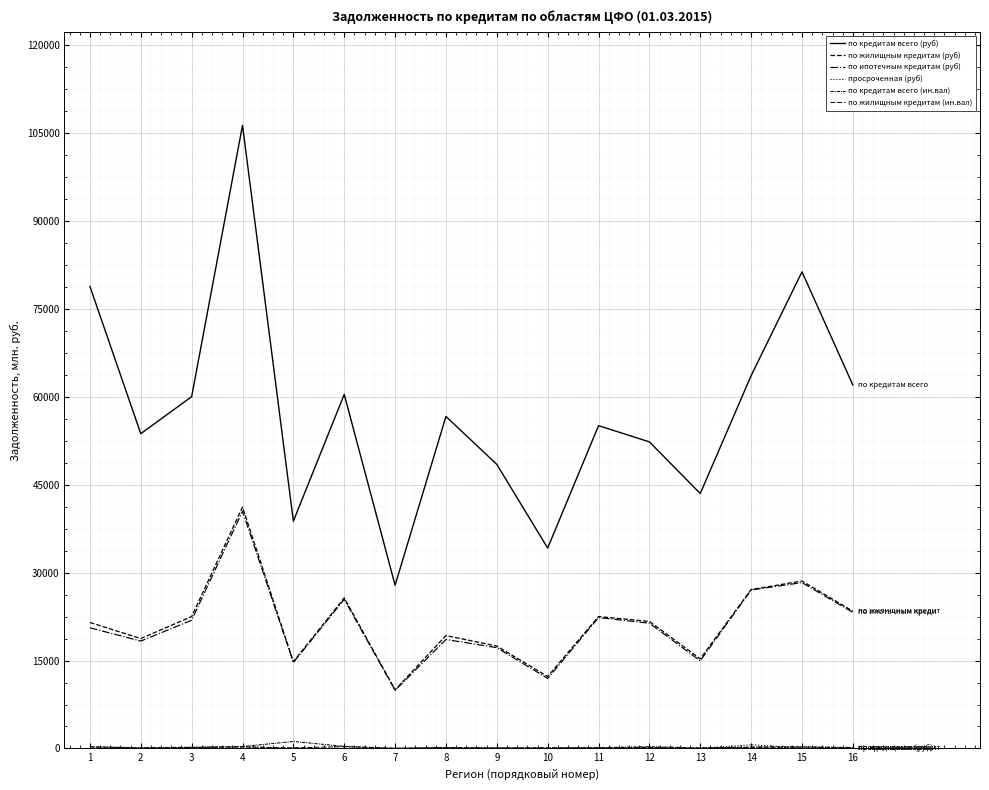

What is the difference between the по кредитам всего (ин.вал) values at 12 and 9?

213